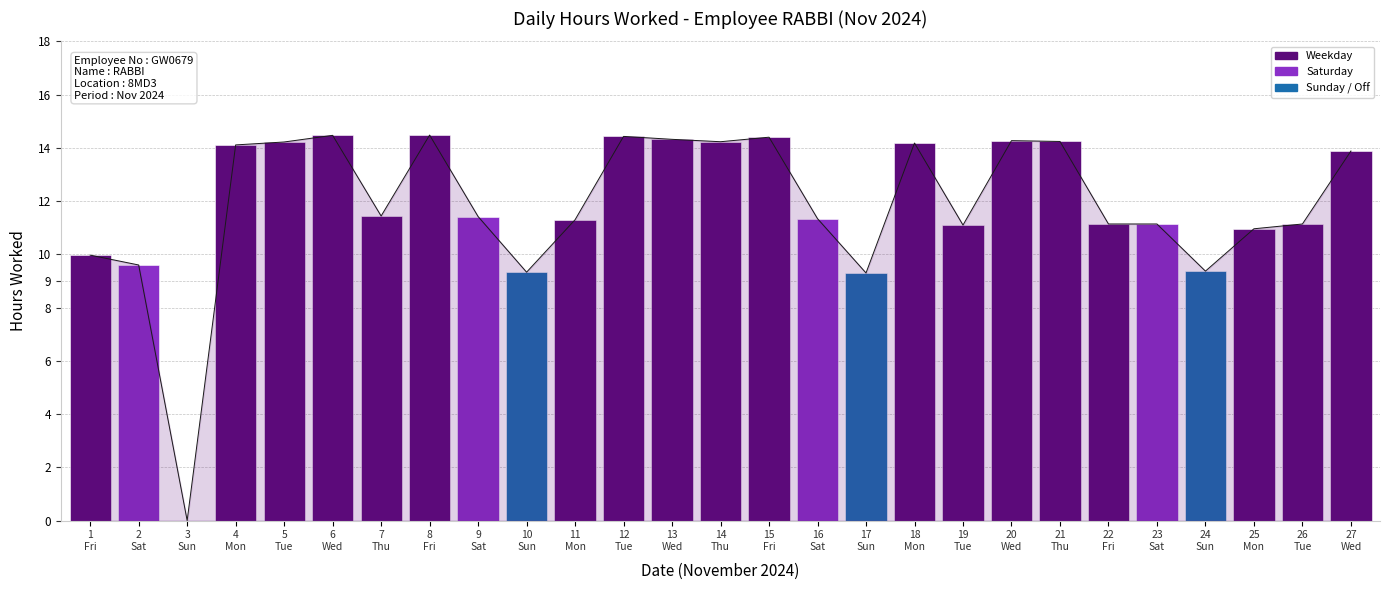

How many categories are shown in the chart?

27